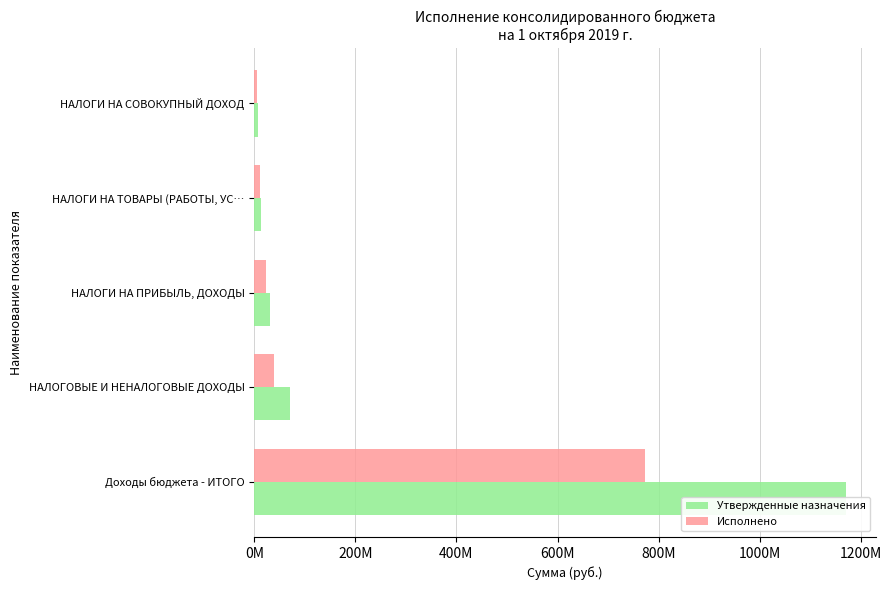

What is the sum of the Утвержденные назначения values at НАЛОГИ НА ПРИБЫЛЬ, ДОХОДЫ and НАЛОГИ НА СОВОКУПНЫЙ ДОХОД?

38245600.0